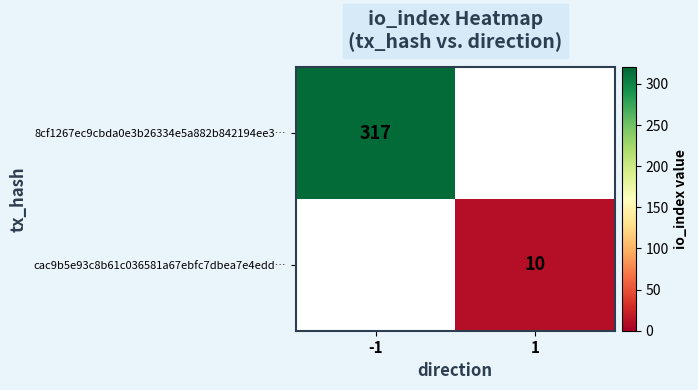

Is the value of cac9b5e93c8b61c036581a67ebfc7dbea7e4edd… at 1 greater than the value of 8cf1267ec9cbda0e3b26334e5a882b842194ee3… at -1?

No